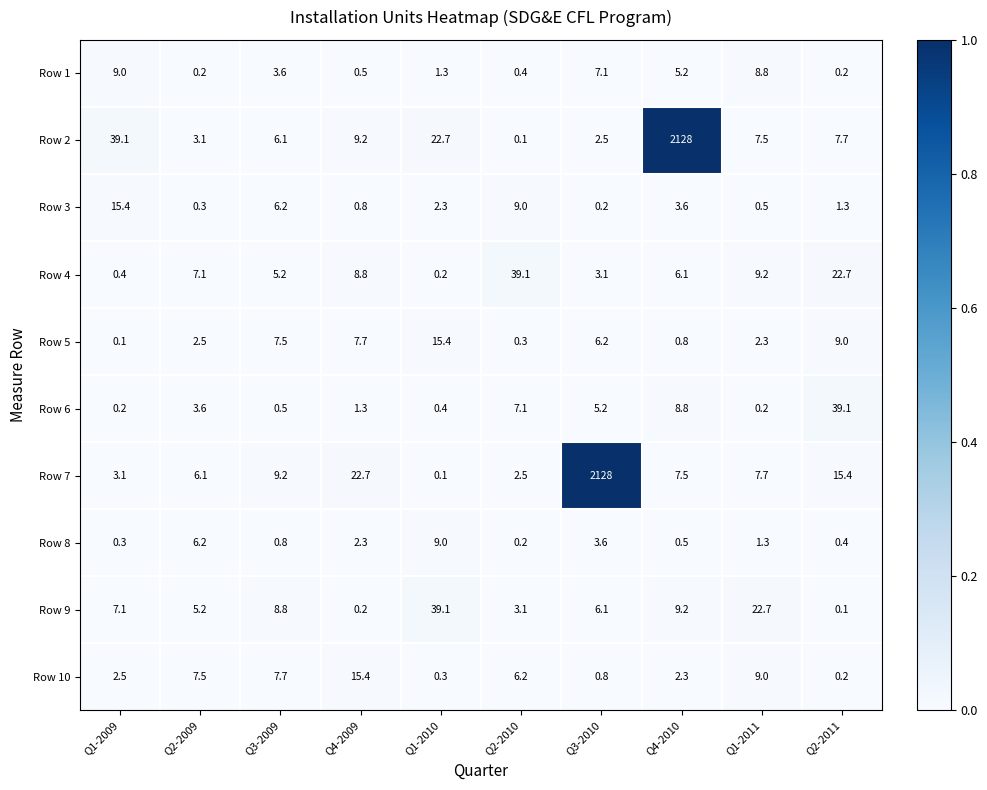

Which series has the largest total across all categories?

Row 2